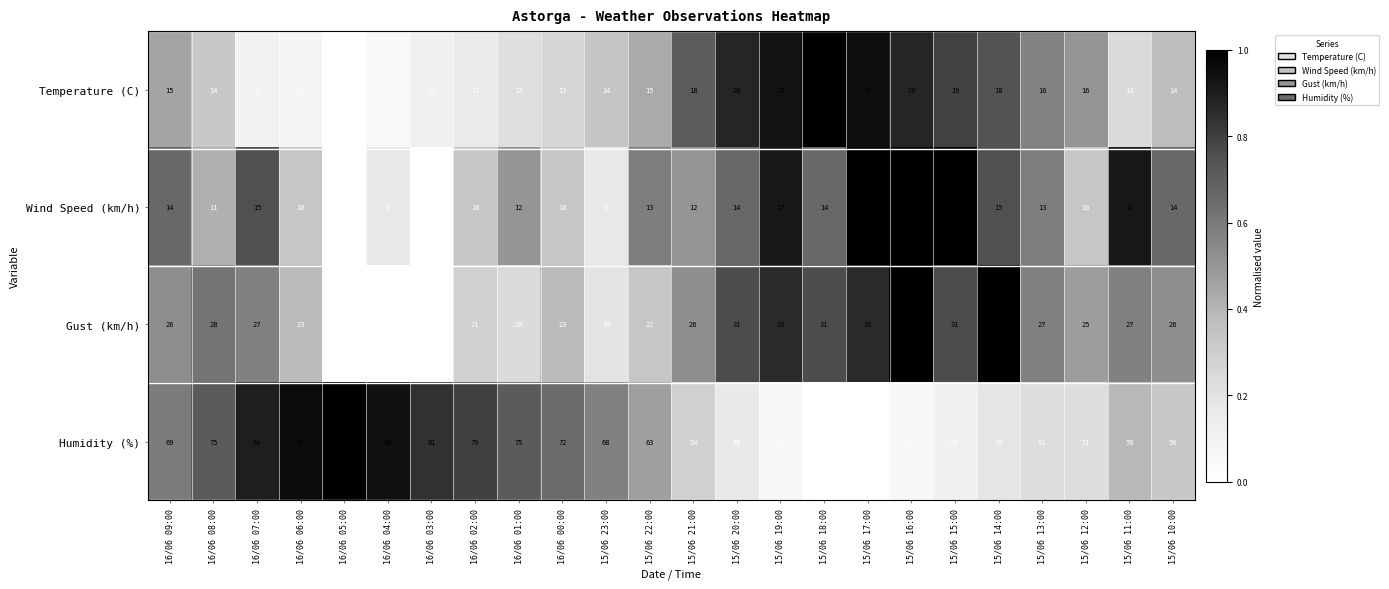

What is the maximum value shown in the chart?

89